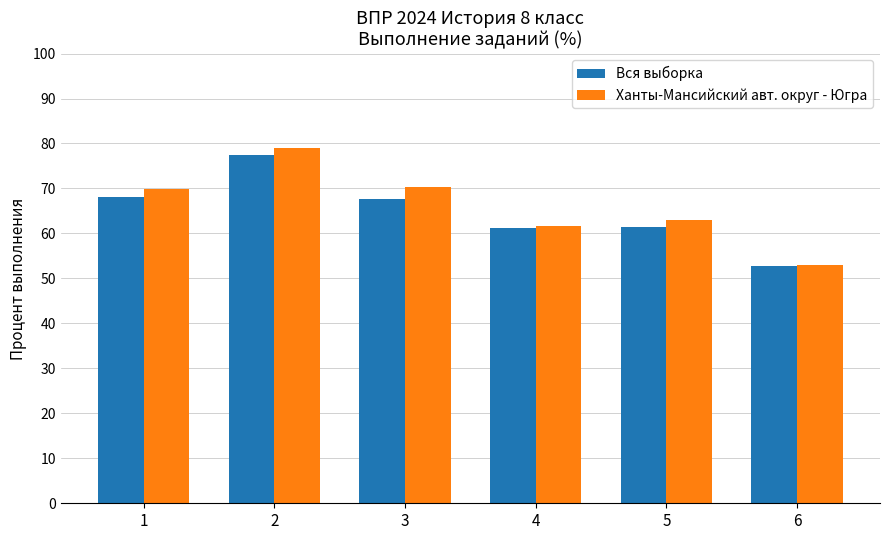

Which series changed the most between 2 and 3?

Вся выборка